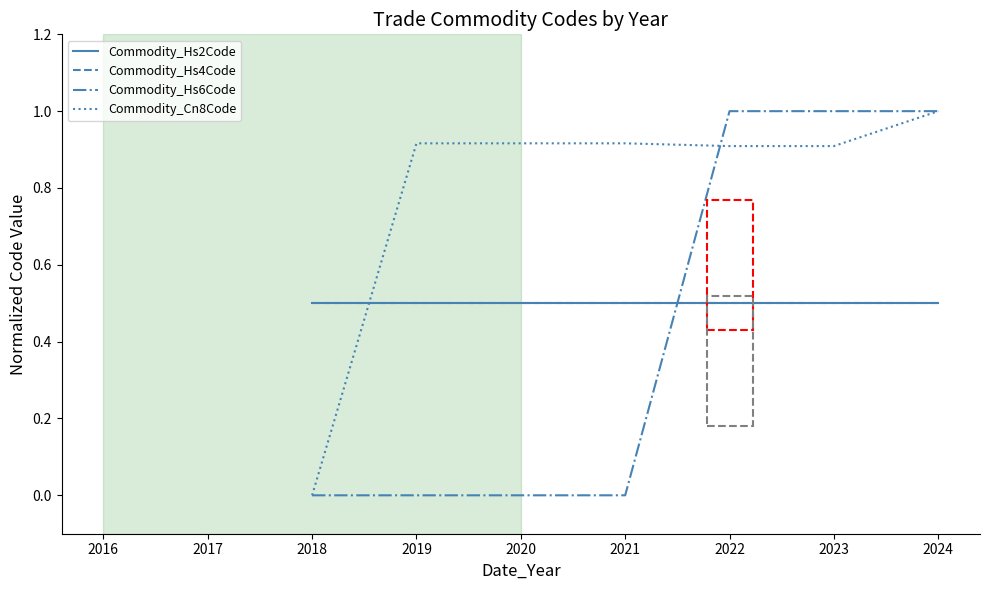

At which category is the sum across all series the highest?

2024